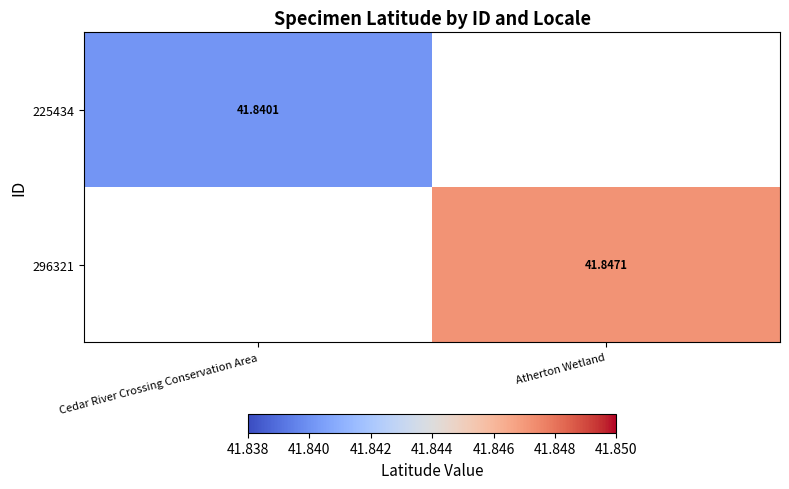

Is the value of 225434 at Cedar River Crossing Conservation Area greater than the value of 296321 at Atherton Wetland?

No